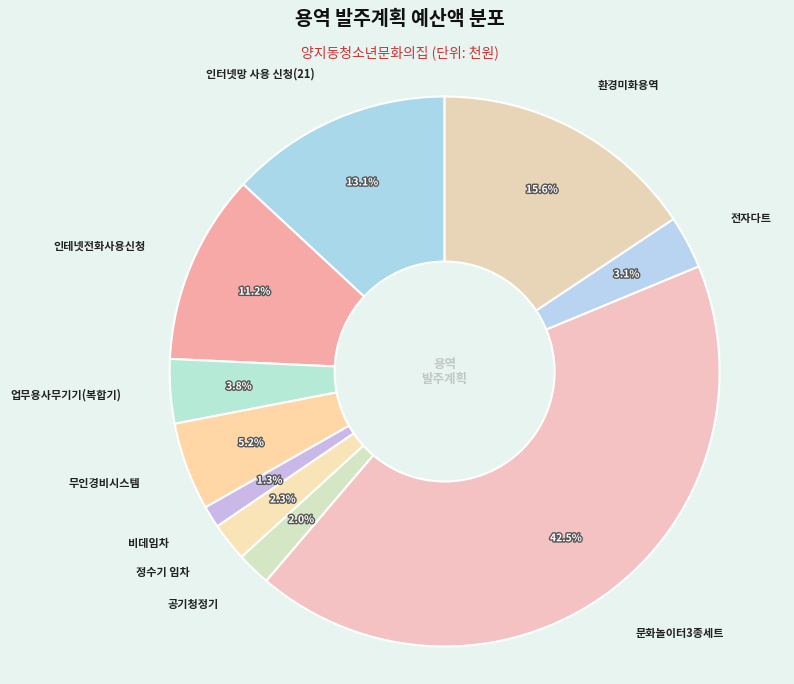

To the nearest percent, what is the combined percentage of 전자다트 and 환경미화용역?

19%